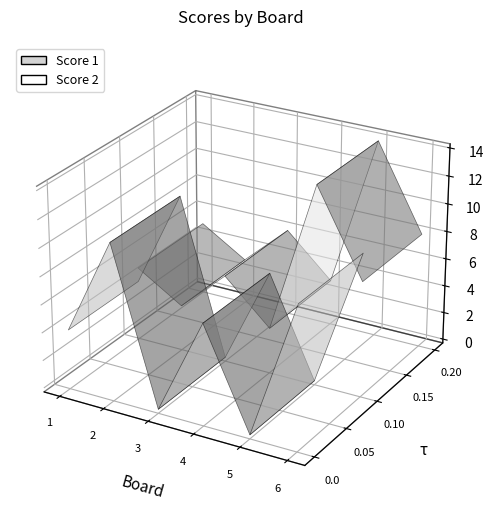

Reading left to right, transcribe all the data shown in this chart.

Score 1: 4	11	0	7	0	10
Score 2: 5	3	6	3	14	8